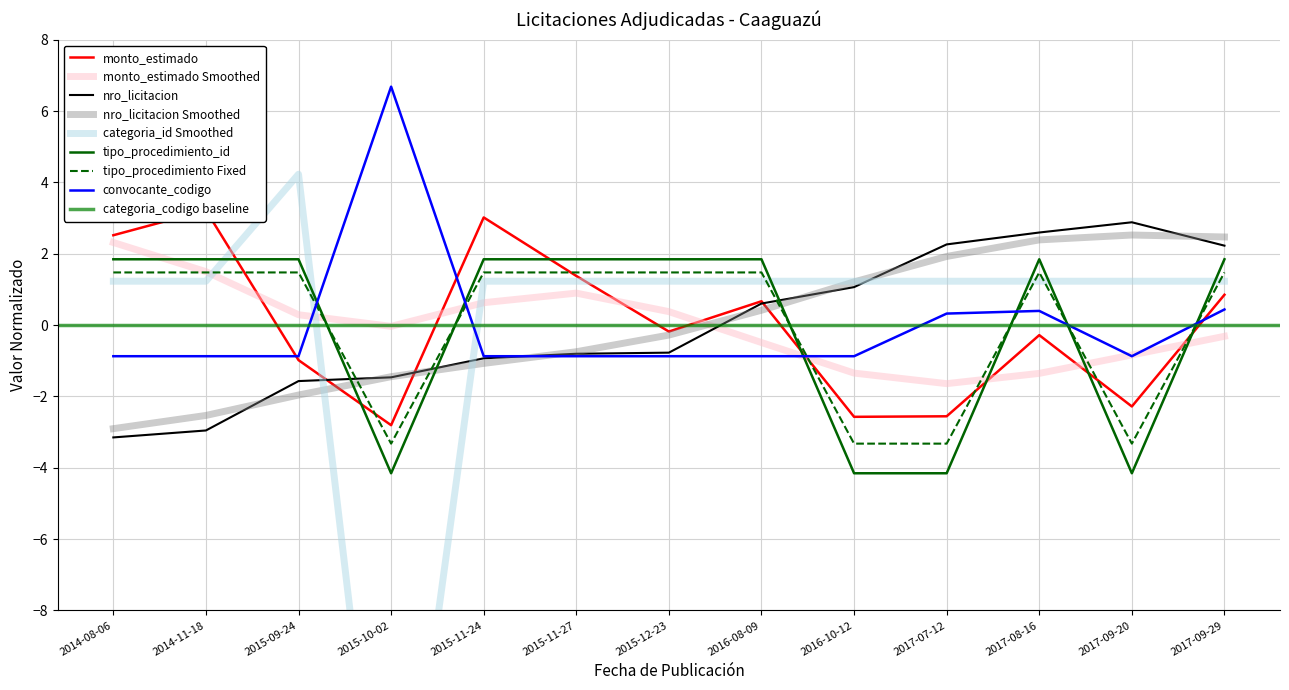

Reading left to right, what are all the values shown in this chart?

monto_estimado: 2.5	3.2	-1.0	-2.8	3.0	1.4	-0.2	0.7	-2.6	-2.6	-0.3	-2.3	0.9
nro_licitacion: -3.1	-3.0	-1.6	-1.5	-0.9	-0.8	-0.8	0.6	1.1	2.3	2.6	2.9	2.2
categoria_id: 1.2	1.2	4.2	-17.8	1.2	1.2	1.2	1.2	1.2	1.2	1.2	1.2	1.2
tipo_procedimiento_id: 1.8	1.8	1.8	-4.2	1.8	1.8	1.8	1.8	-4.2	-4.2	1.8	-4.2	1.8
convocante_codigo: -0.9	-0.9	-0.9	6.7	-0.9	-0.9	-0.9	-0.9	-0.9	0.3	0.4	-0.9	0.4